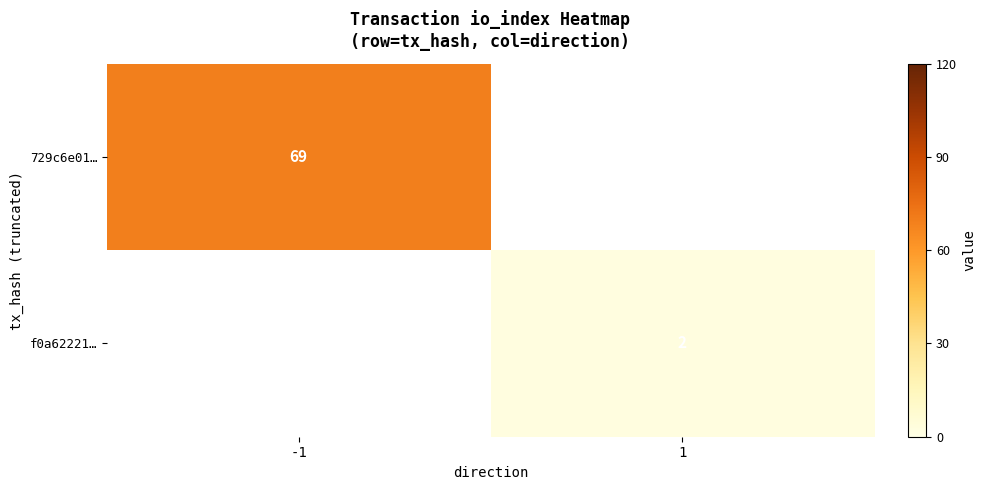

The 729c6e01… series shows 102 at -1. True or false?

False